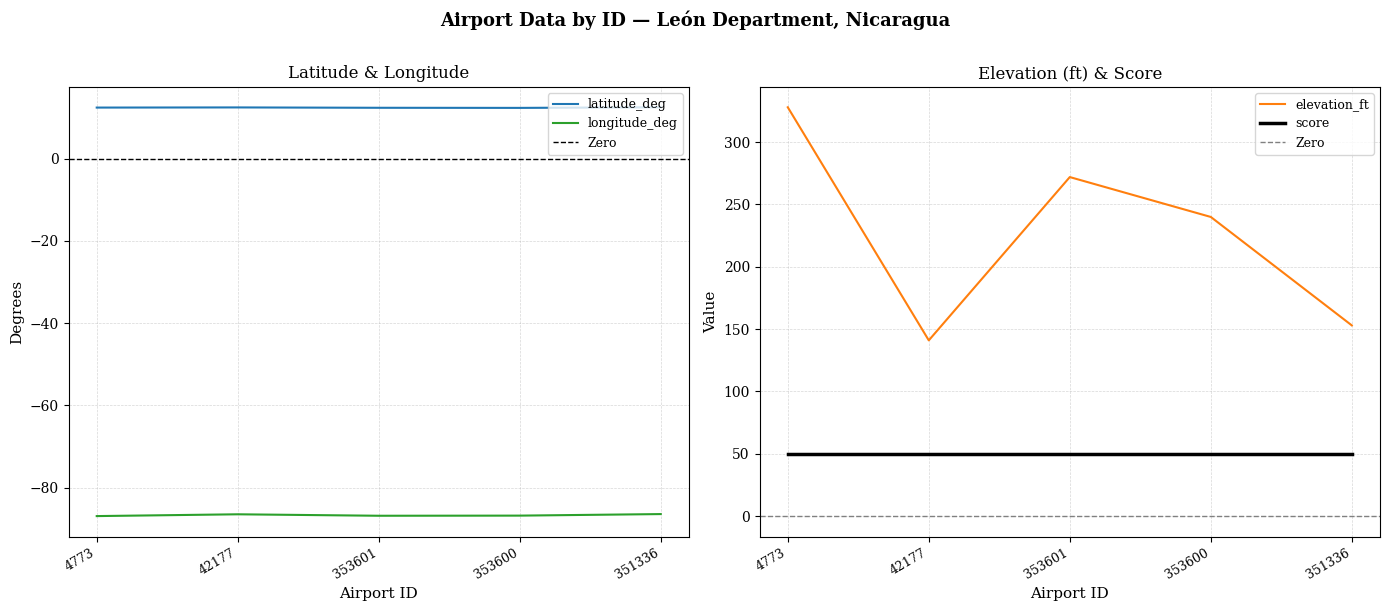

True or false: latitude_deg and longitude_deg cross at least once.

False